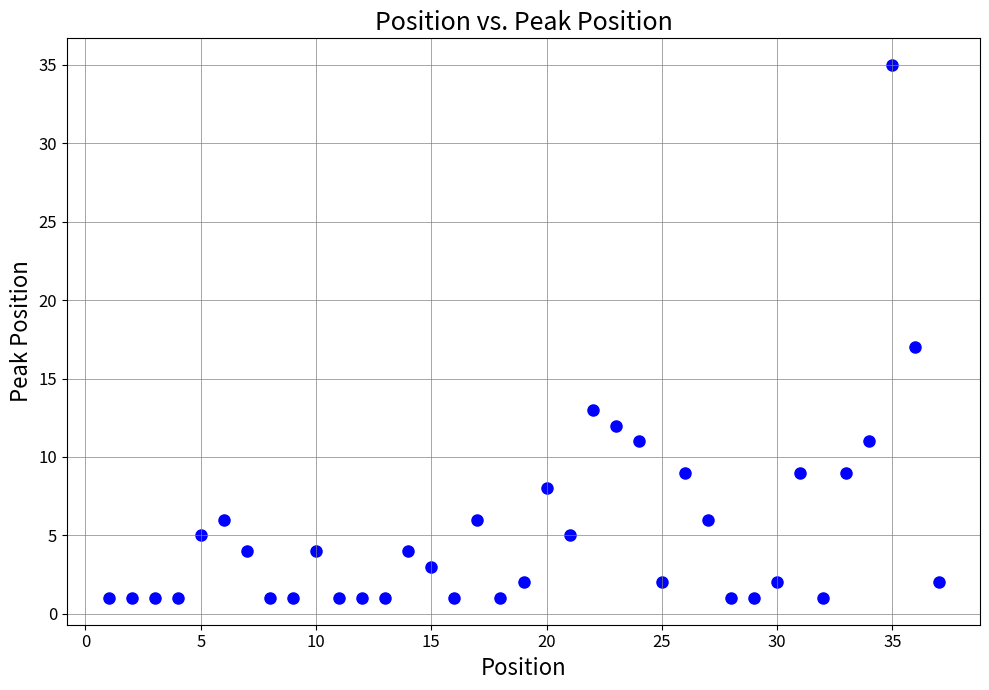

What is the range of X values (max minus min)?

36